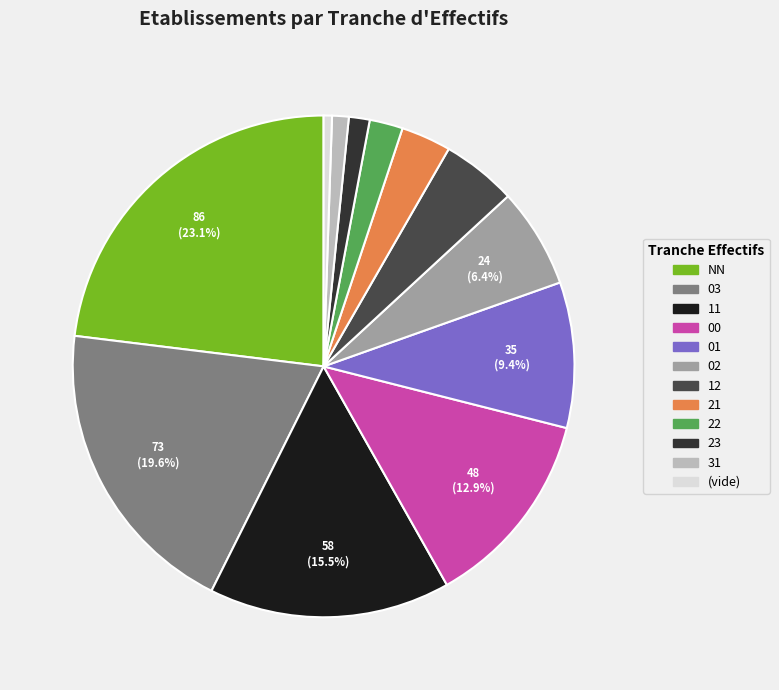

Does any single category account for the majority?

No